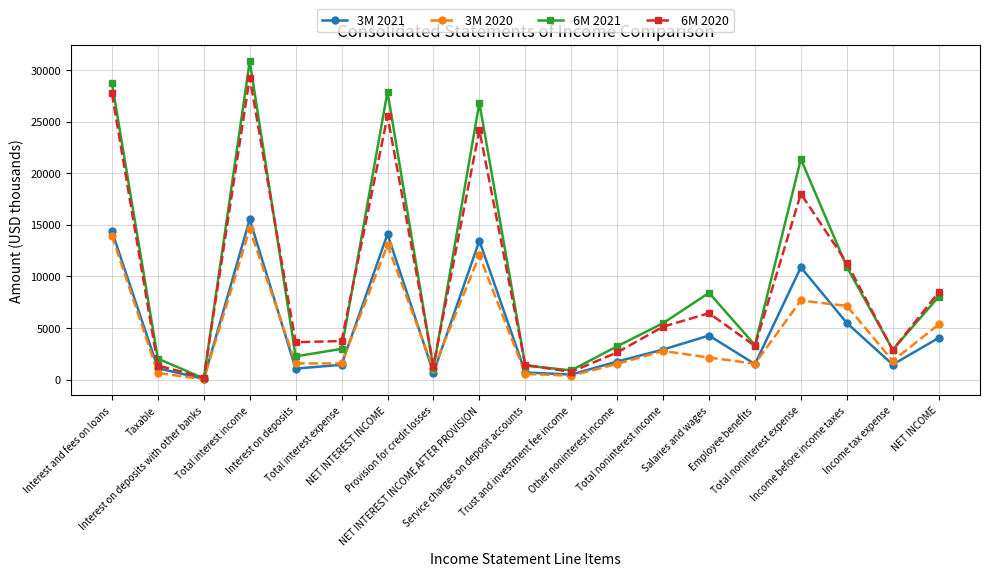

Which label corresponds to the largest value in the chart?

Total interest income